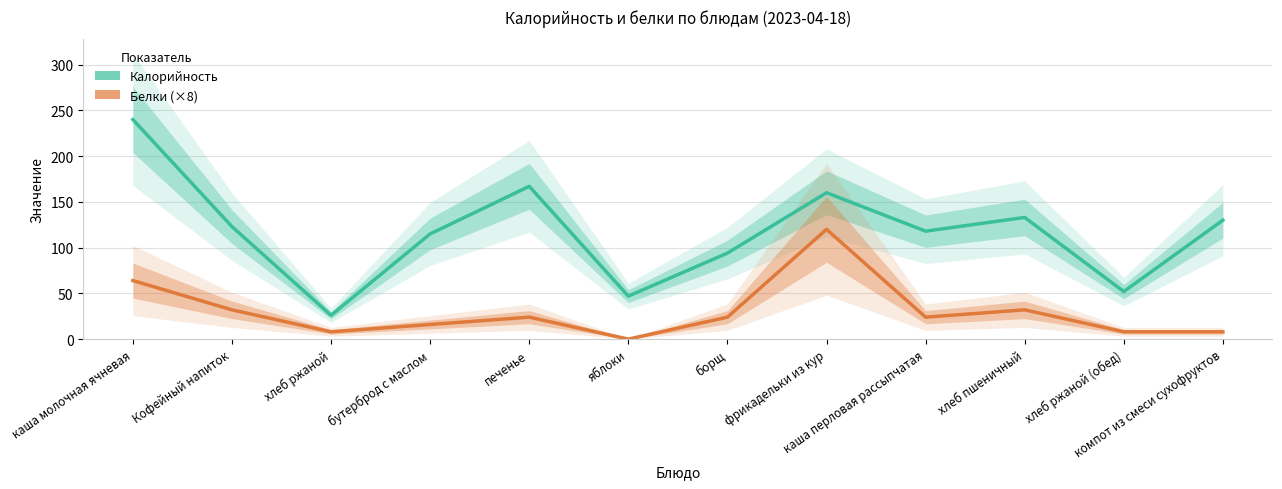

At which label does Белки (×8) reach its minimum?

яблоки